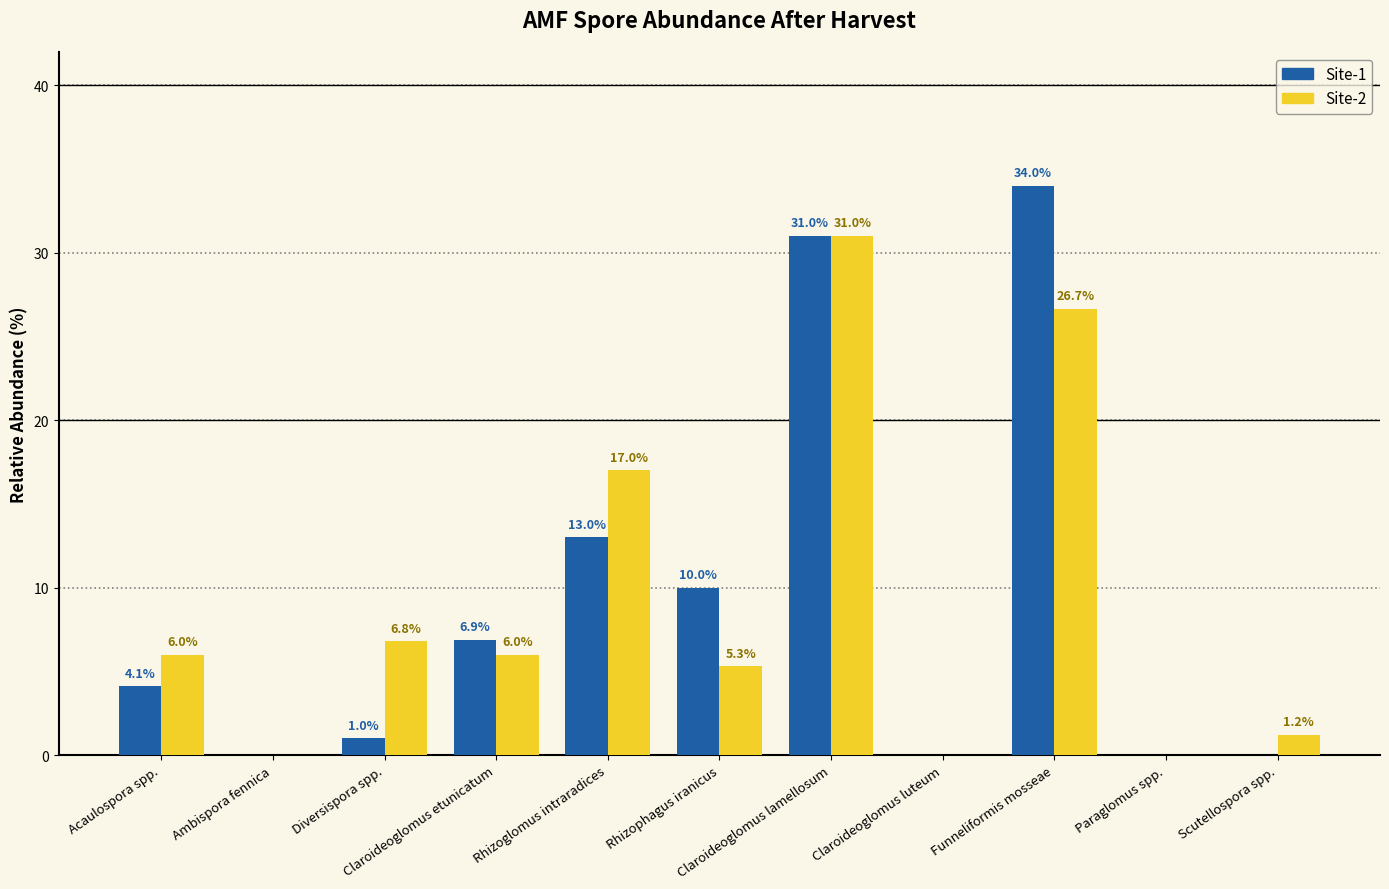

How many positive values does the Site-1 series have?

7